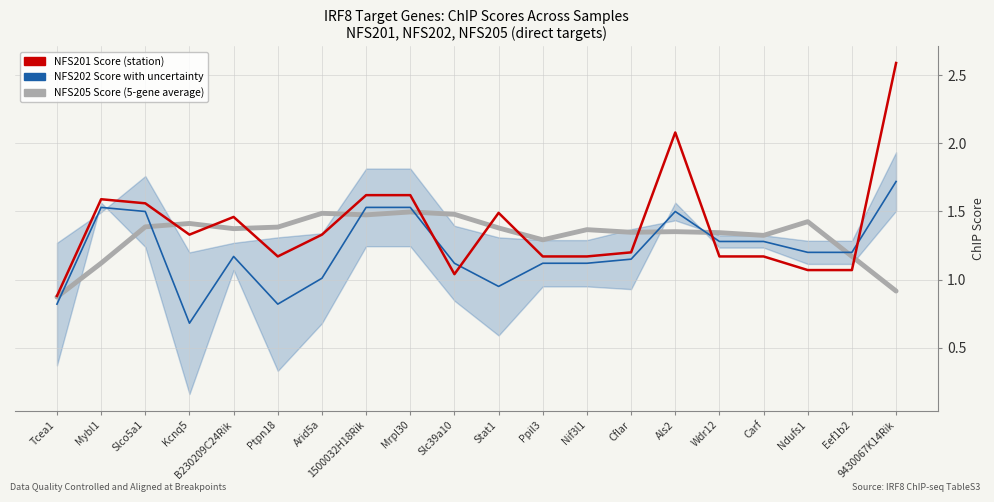

True or false: NFS201 Score and NFS202 Score cross at least once.

True